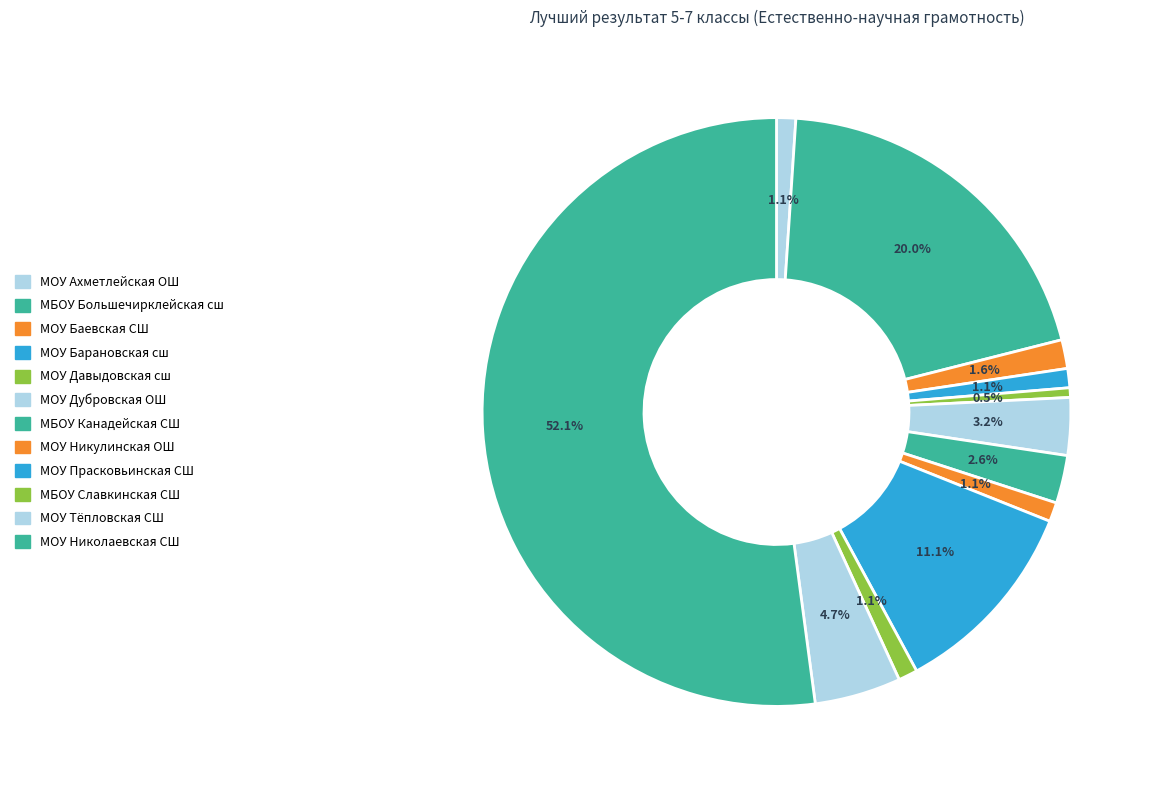

What is the total percentage of МОУ Тёпловская СШ and МБОУ Большечирклейская сш?

24.7%